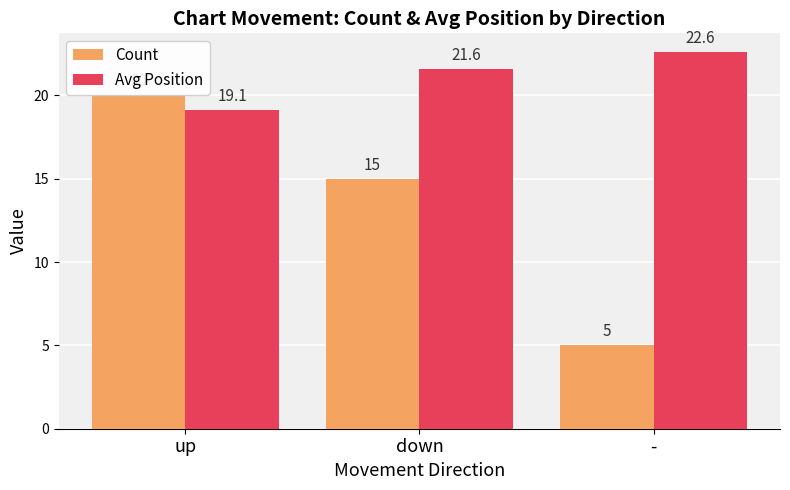

At which label does Avg Position reach its peak?

-